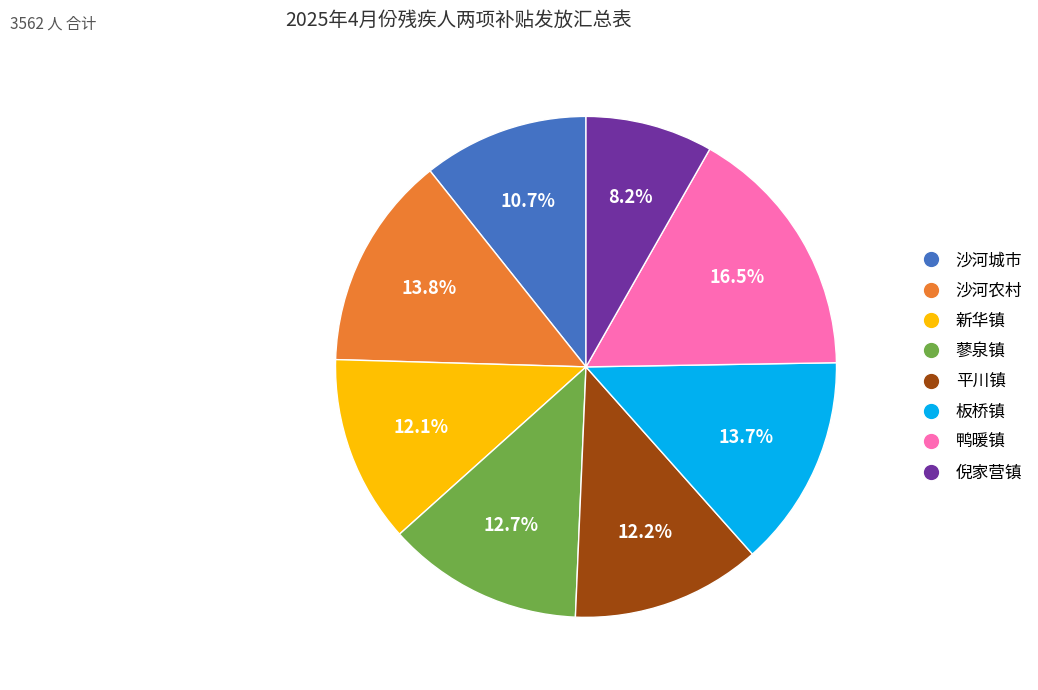

Between 鸭暖镇 and 沙河城市, which is larger?

鸭暖镇